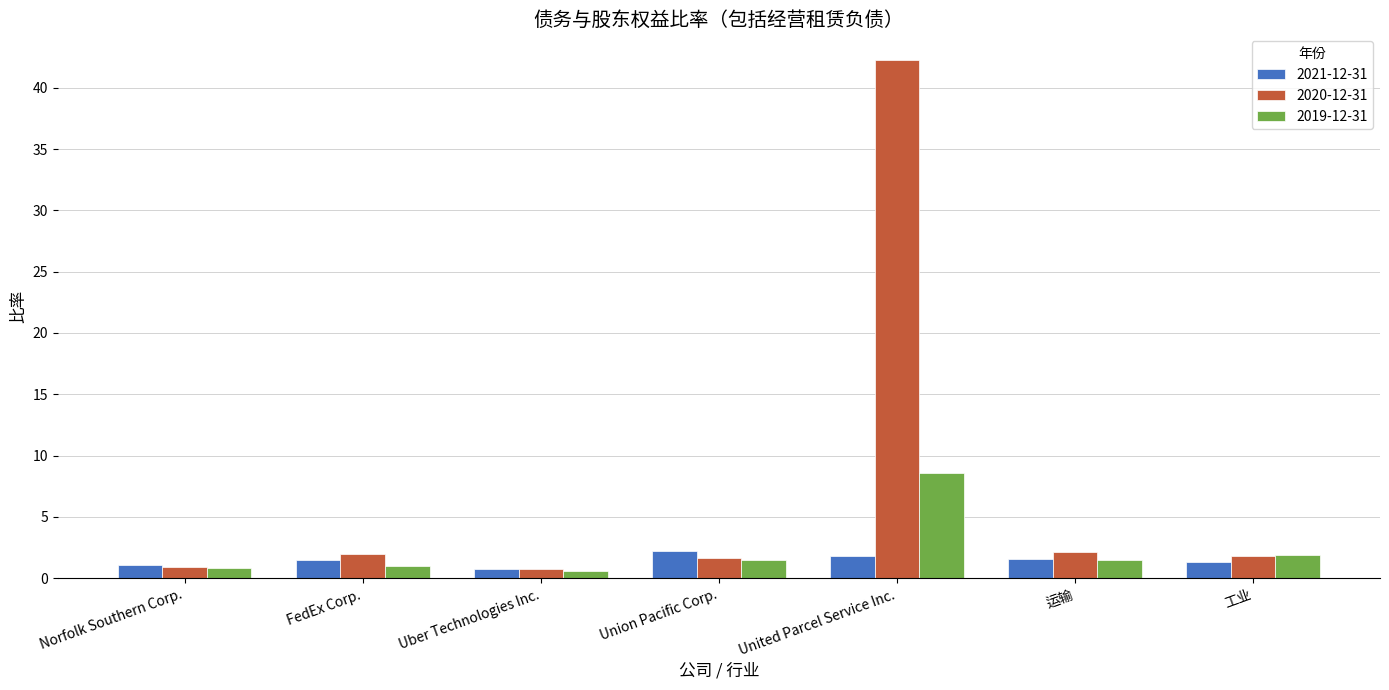

What is the smallest value displayed?

0.6